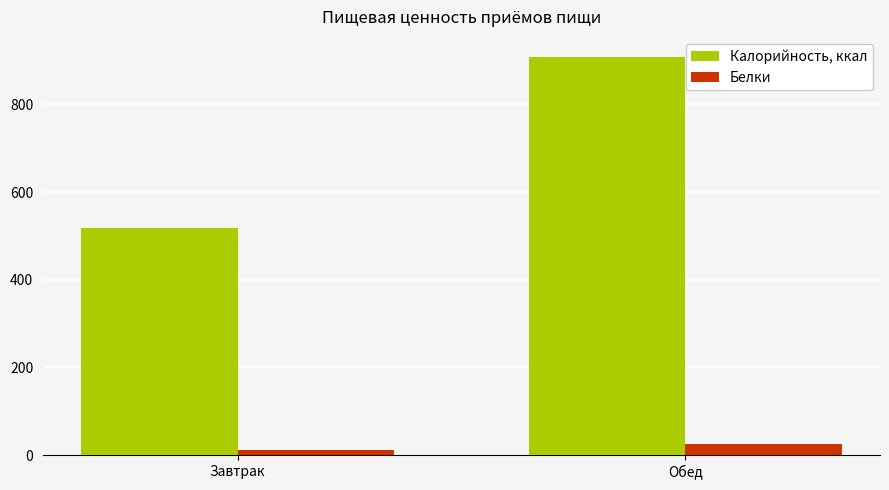

List the labels in order of Калорийность, ккал value, smallest first.

Завтрак, Обед